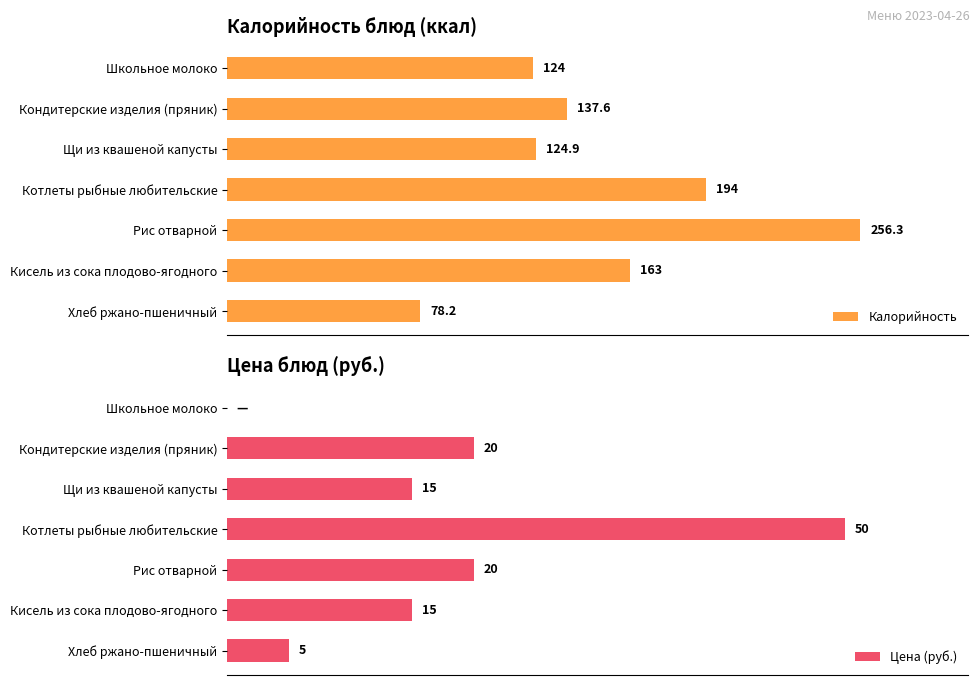

Rank the categories by Калорийность value from highest to lowest.

Рис отварной, Котлеты рыбные любительские, Кисель из сока плодово-ягодного, Кондитерские изделия (пряник), Щи из квашеной капусты, Школьное молоко, Хлеб ржано-пшеничный